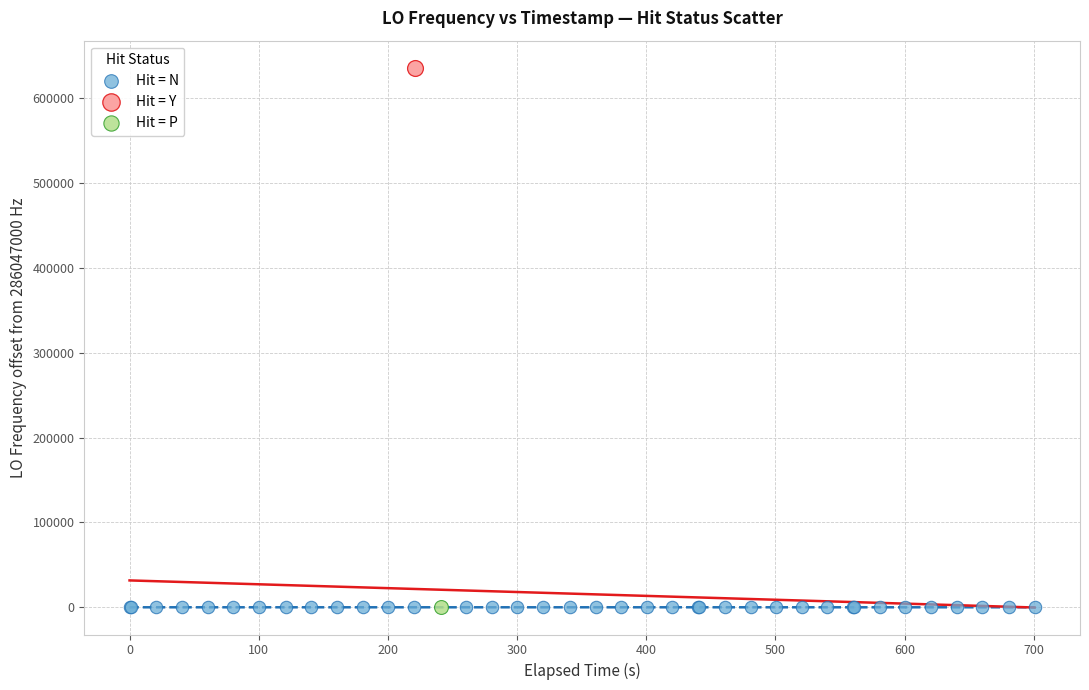

What are all the series names shown in the legend?

Hit = N, Hit = Y, Hit = P